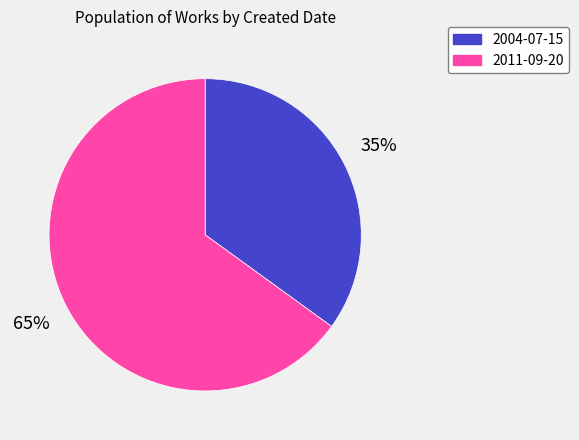

Rank the categories by value from highest to lowest.

2011-09-20, 2004-07-15